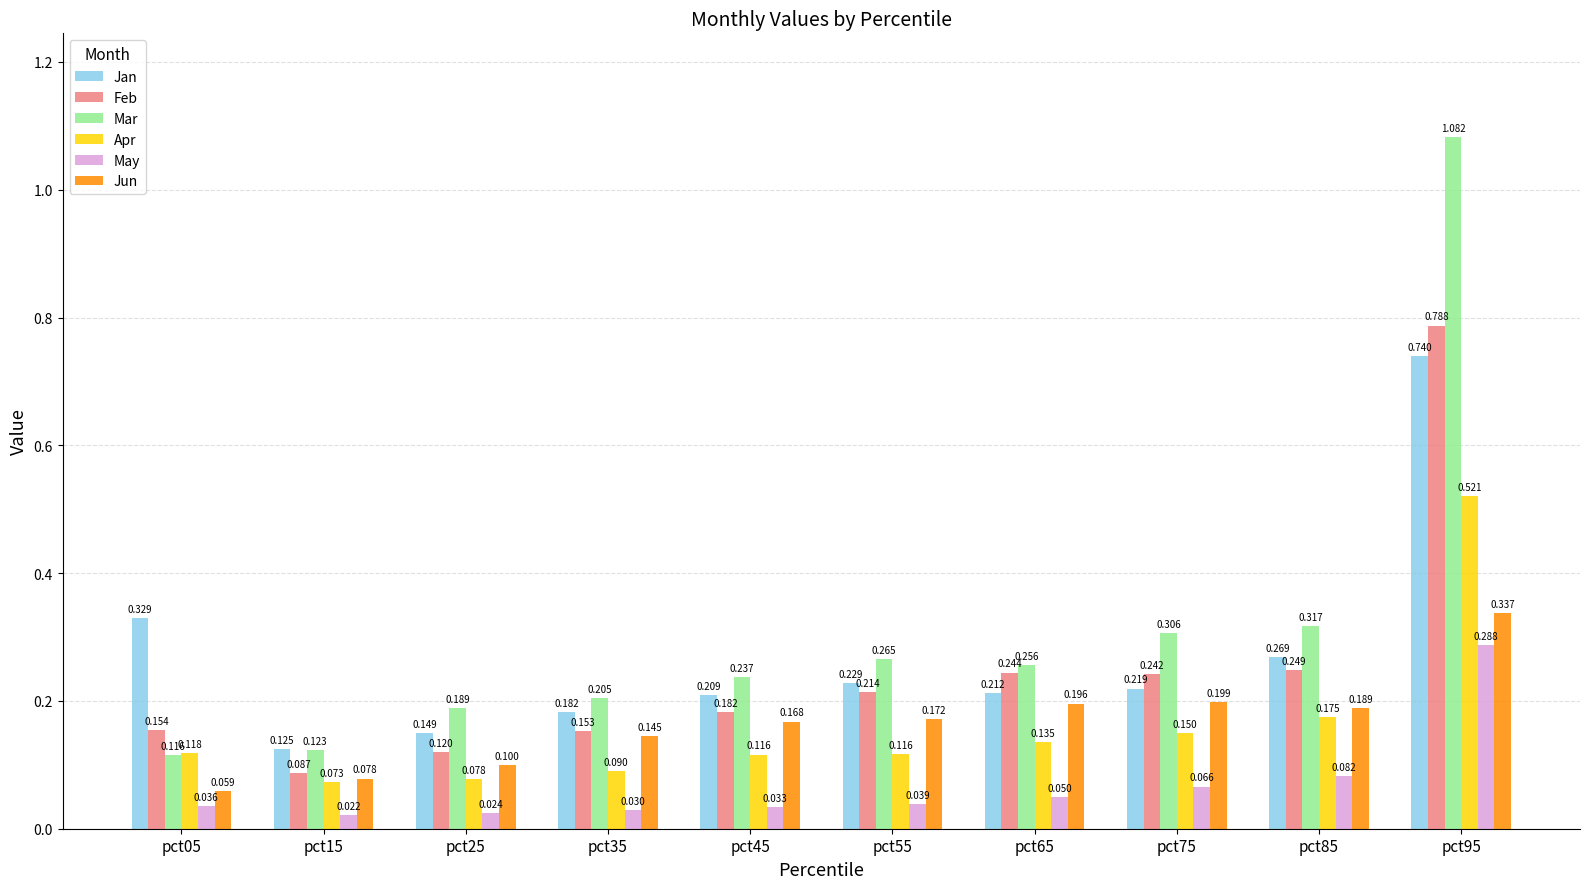

True or false: Jan has a value of 0.1 at pct85.

False